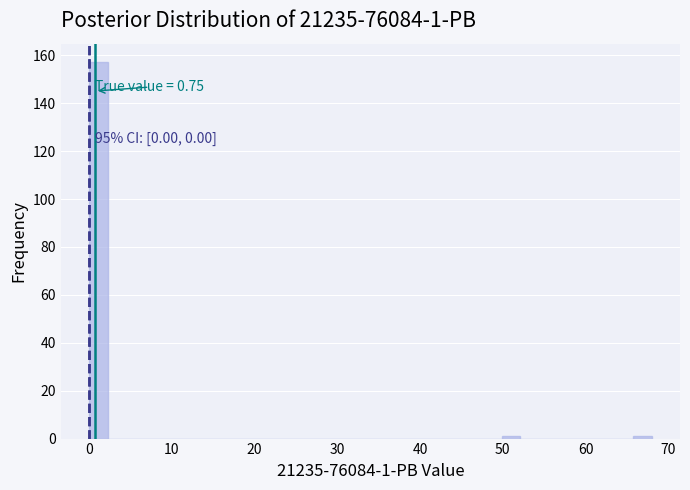

Around what value on the x-axis is the tallest bar? Give the approximate position of its centre, as read against the axis.

1